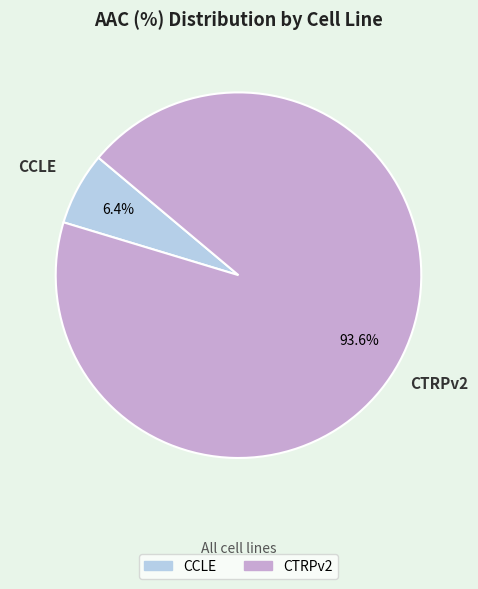

To the nearest percent, what is the combined percentage of CTRPv2 and CCLE?

100%